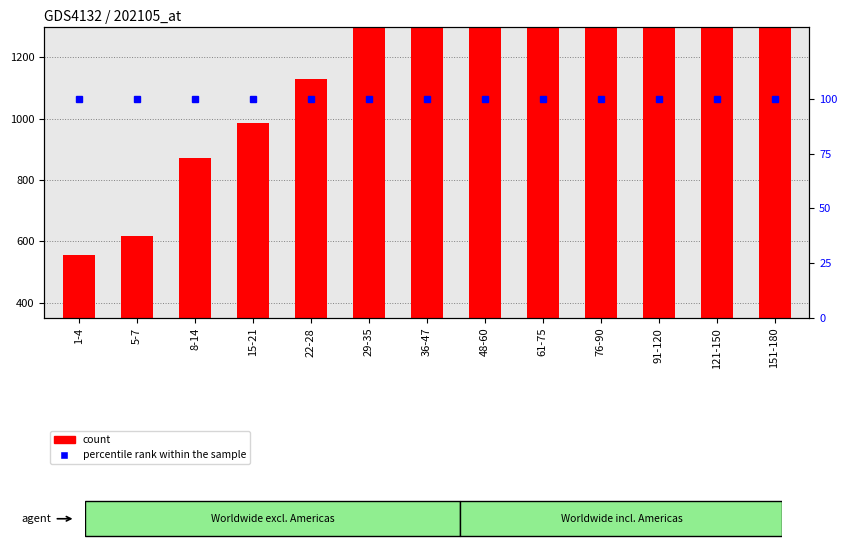

At which label is percentile rank within the sample closest to 100?

1-4